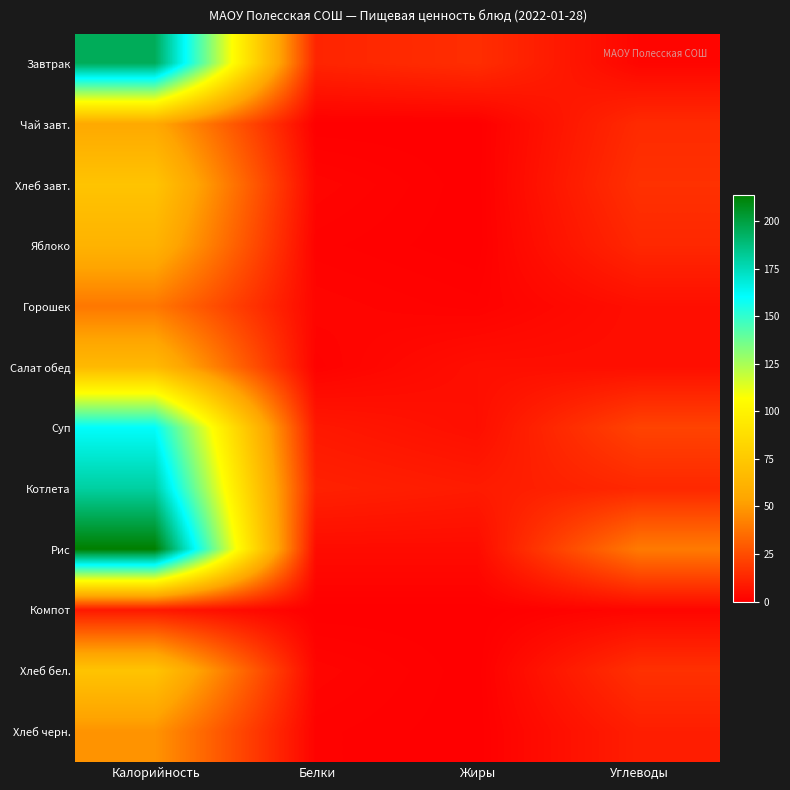

Rank the series by their maximum value, from highest to lowest.

Рис, Завтрак, Котлета, Суп, Хлеб завт., Хлеб бел., Салат обед, Яблоко, Чай завт., Хлеб черн., Горошек, Компот